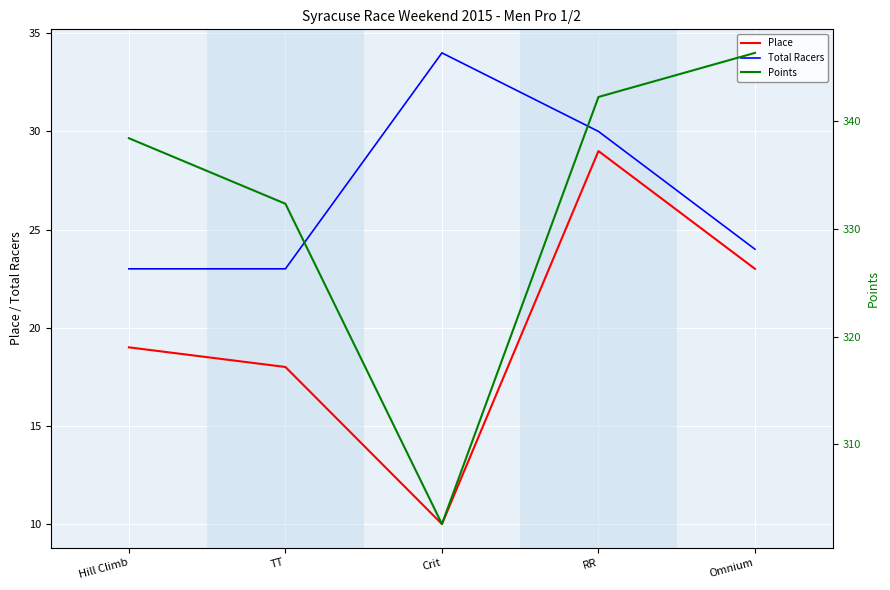

Reading right to left, extract all data points from this chart.

Place: Omnium=23.0	RR=29.0	Crit=10.0	TT=18.0	Hill Climb=19.0
Total Racers: Omnium=24.0	RR=30.0	Crit=34.0	TT=23.0	Hill Climb=23.0
Points: Omnium=346.3	RR=342.2	Crit=302.6	TT=332.3	Hill Climb=338.4